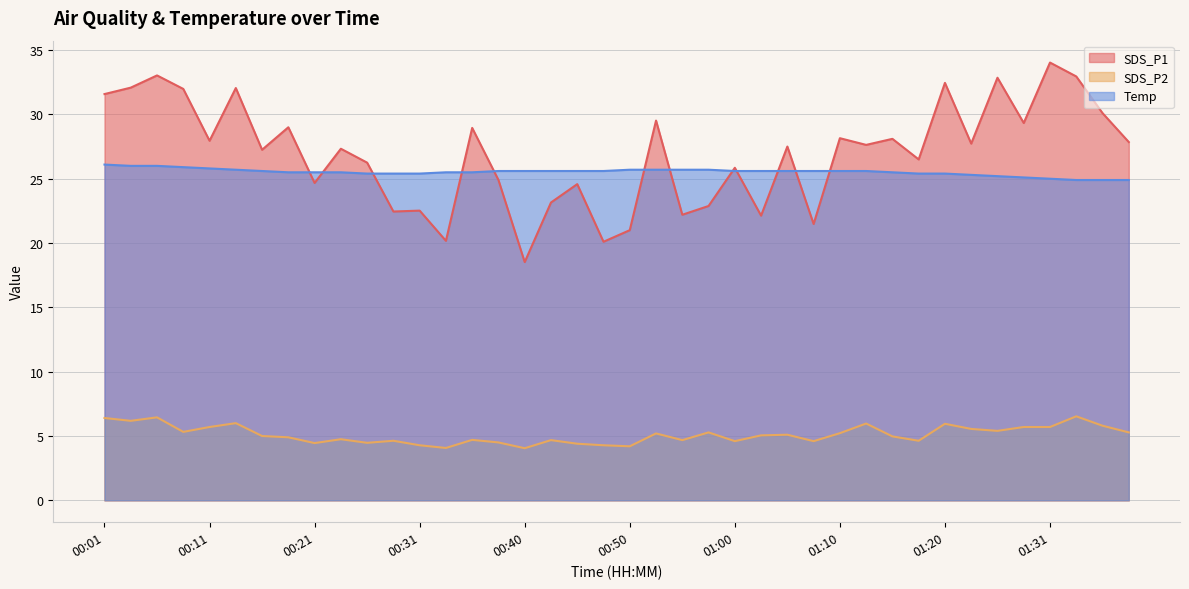

Which series has the widest spread of values?

SDS_P1